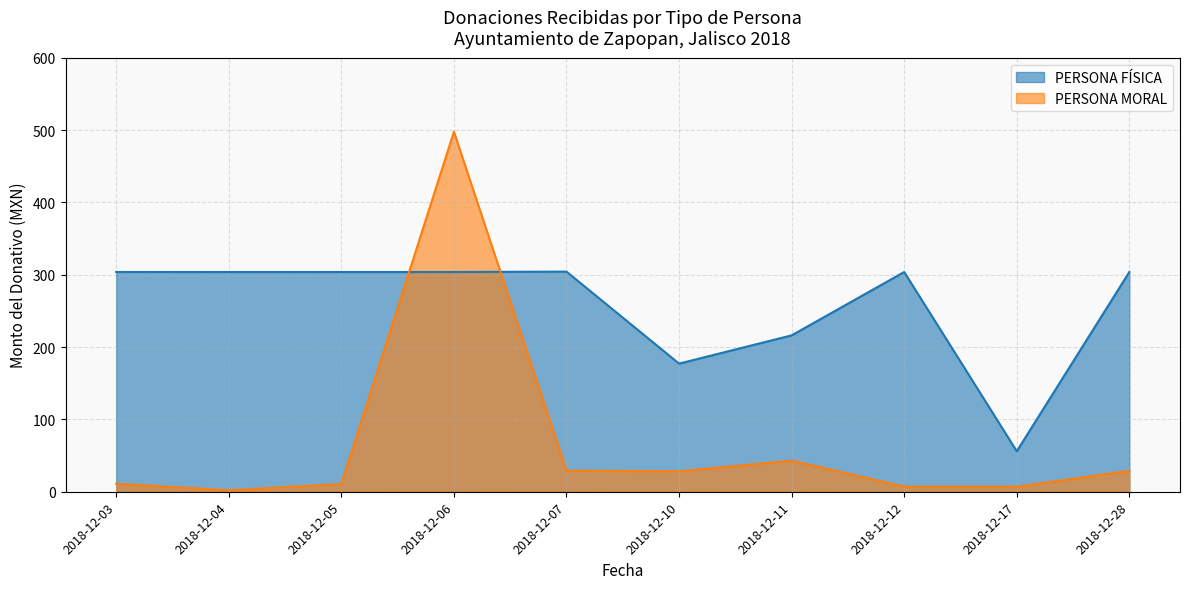

Does the chart have visible grid lines?

Yes